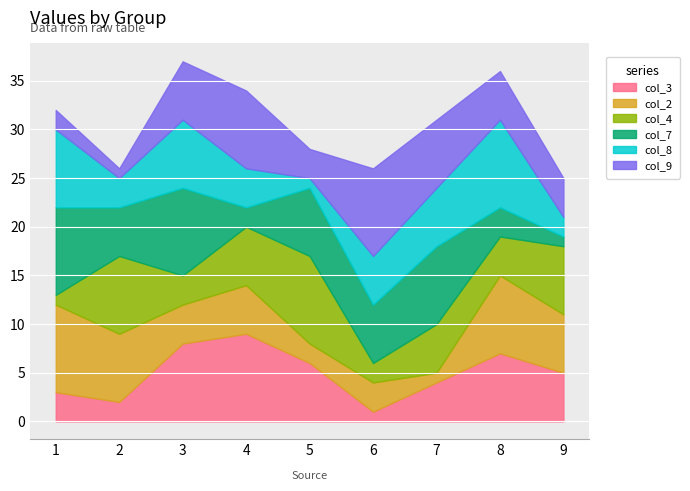

What is the value of the col_9 point at the 8th from the left?

5